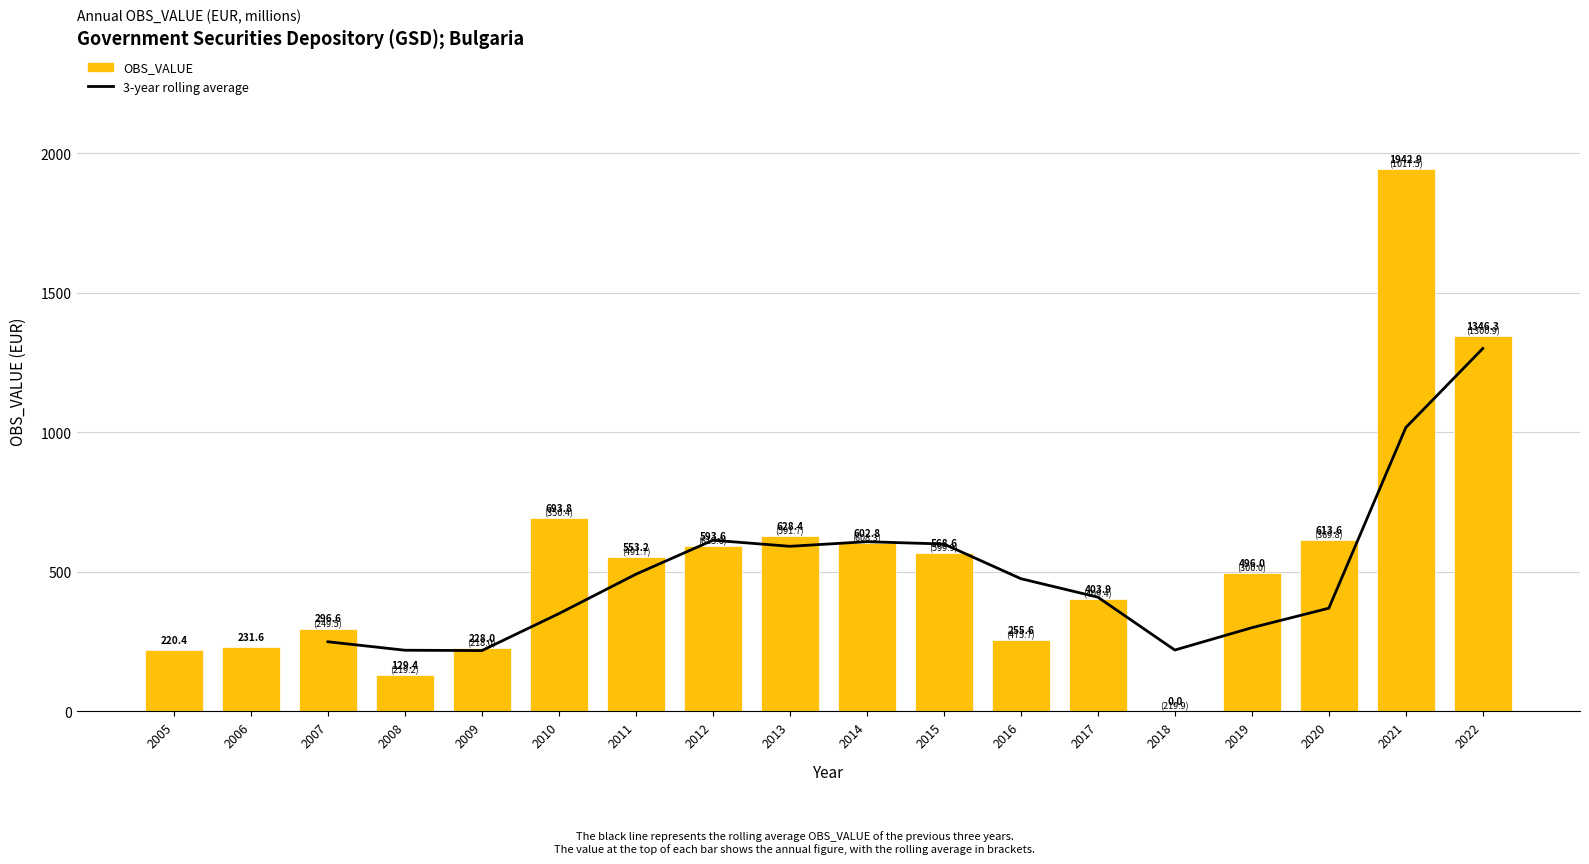

What is the sum of the values at 2009 and 2011?

781.3